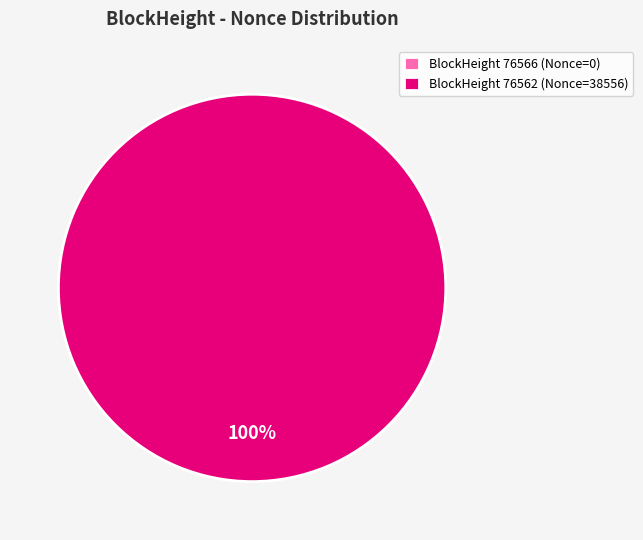

True or false: 76562 accounts for 99% of the total.

False